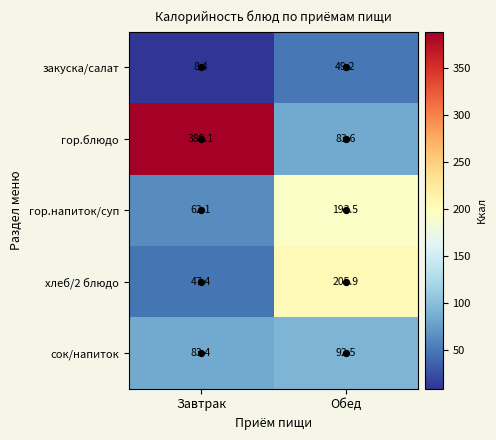

Where does the хлеб/2 блюдо series first go above 205?

Обед